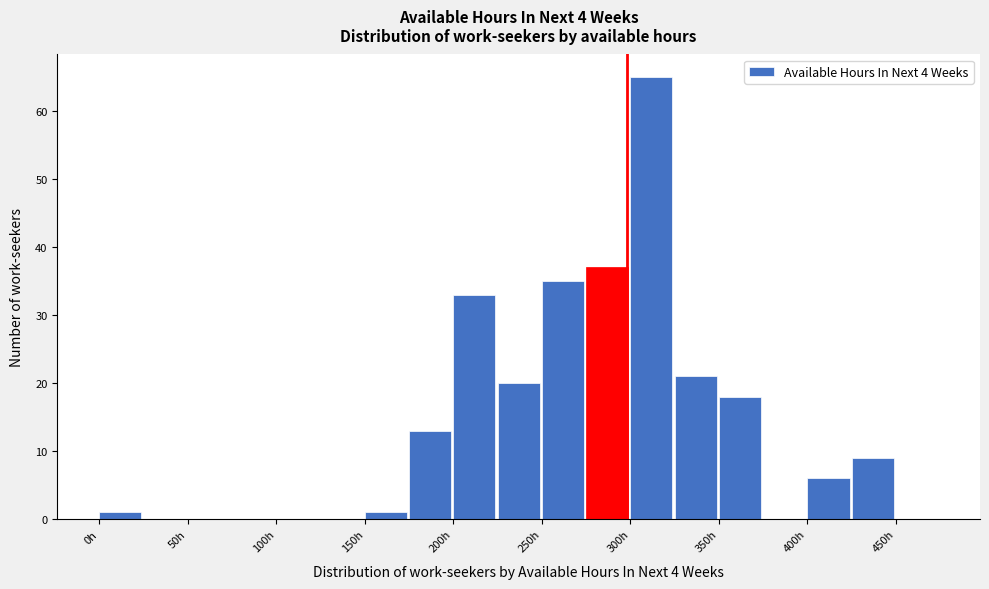

What is the height of the bar covering 225 to 250 on the x-axis? The values are not printed on the chart, so give them approximately, as read against the axis.

20